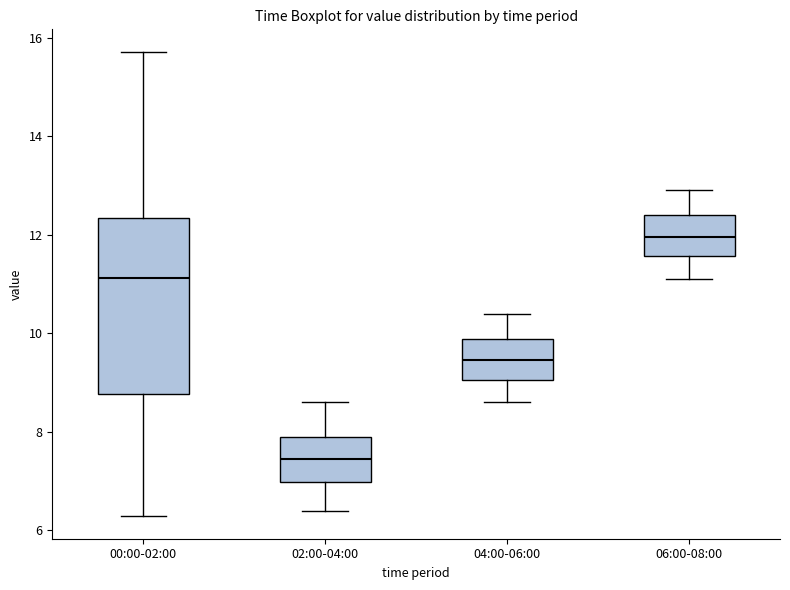

Which box has the highest median line?

06:00-08:00